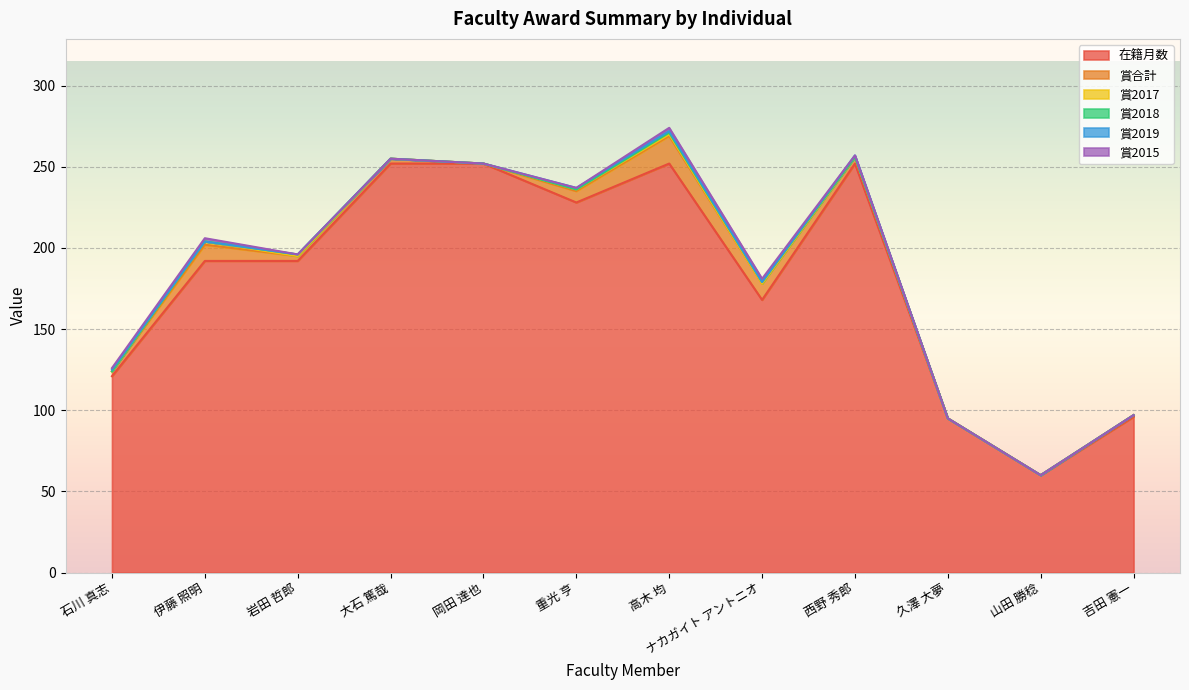

The value of 賞2017 at 吉田 憲一 is 0. True or false?

True